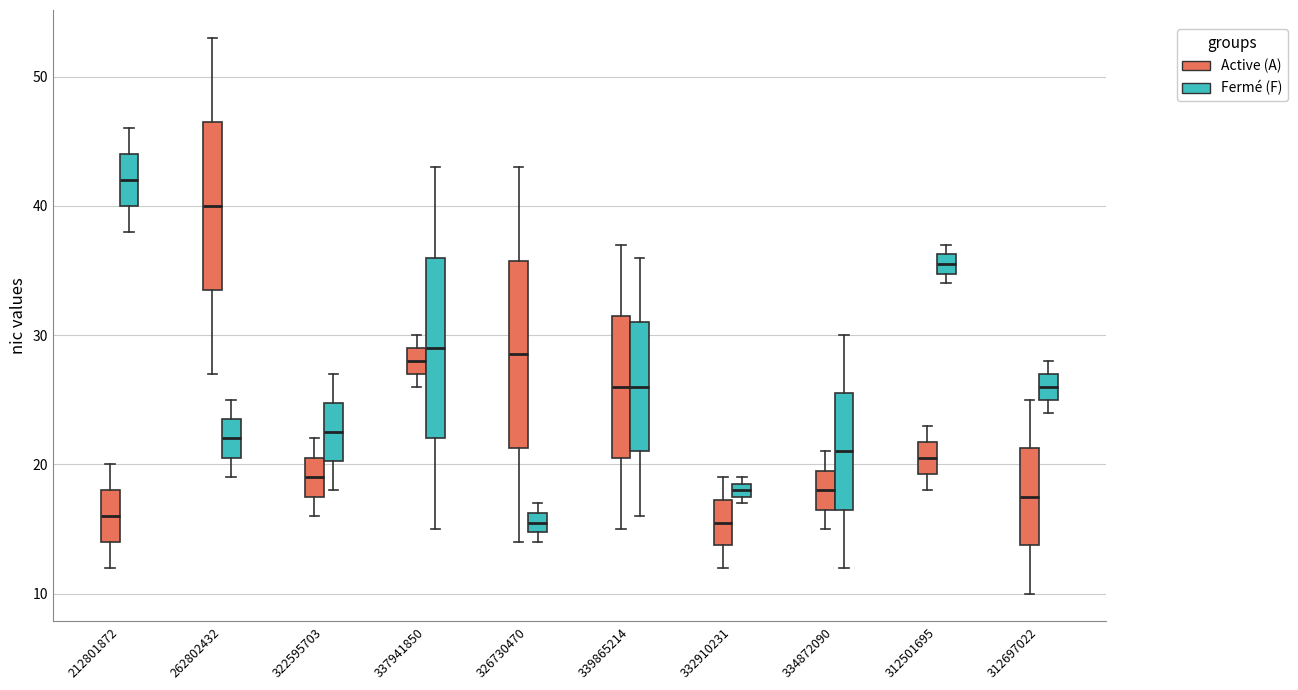

Where does the median line of the box for 312501695 (Active (A)) sit on the y-axis? The values are not printed on the chart, so give them approximately, as read against the axis.

21